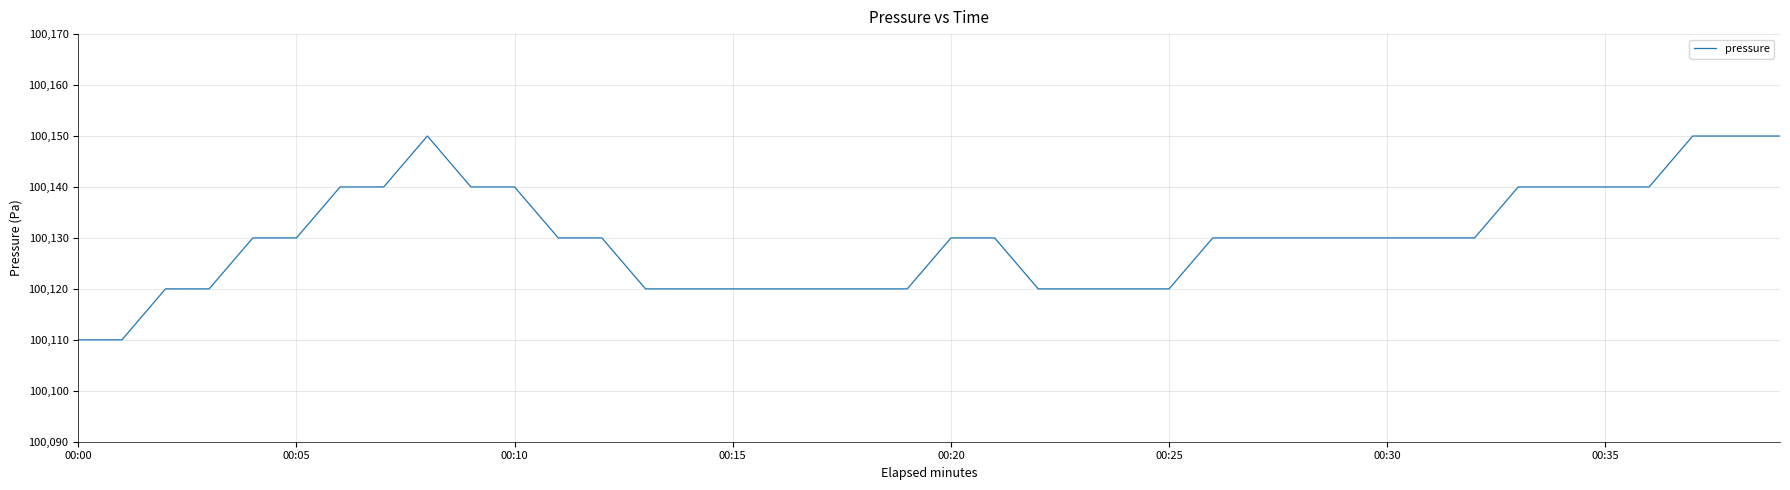

What is the minimum value shown in the chart?

100110